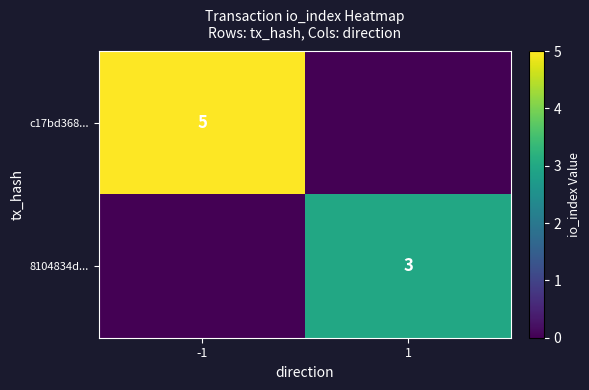

Which category has the lowest value across all series?

1